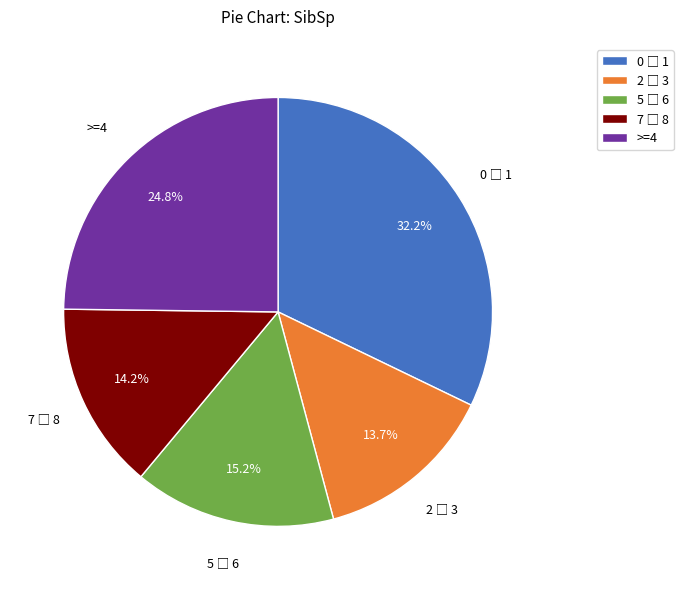

Is there a majority slice in this chart?

No